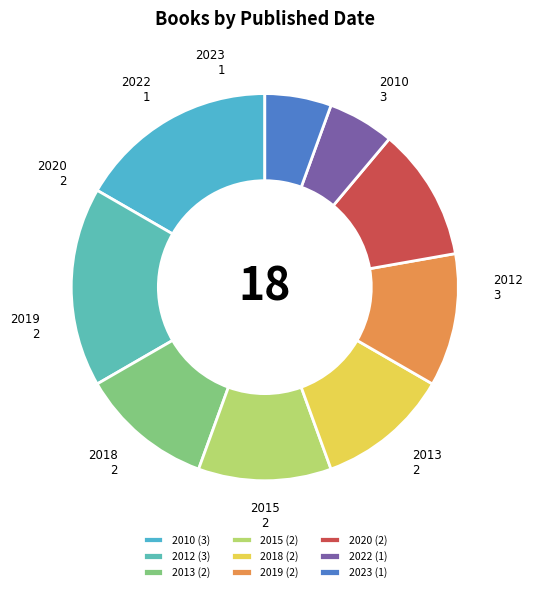

True or false: 2022 accounts for 6% of the total.

True